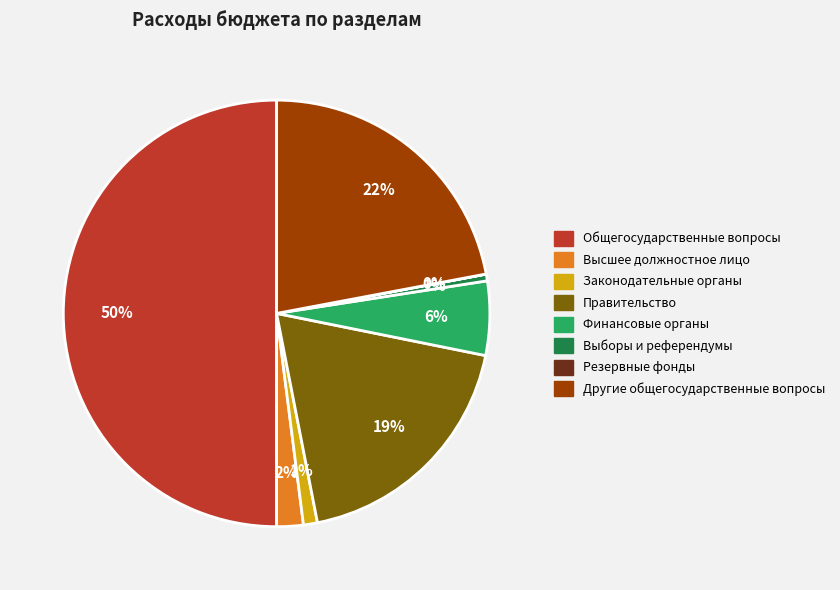

To the nearest percent, what is the difference between the largest and smallest slice percentages?

50%